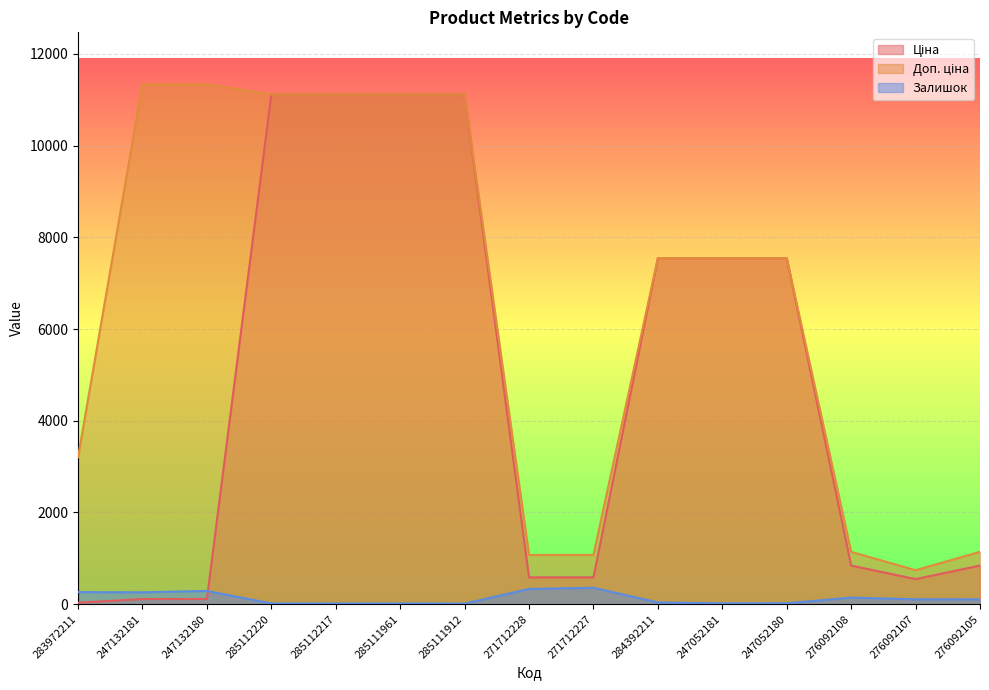

At which category does the chart reach its peak across all series?

247132181